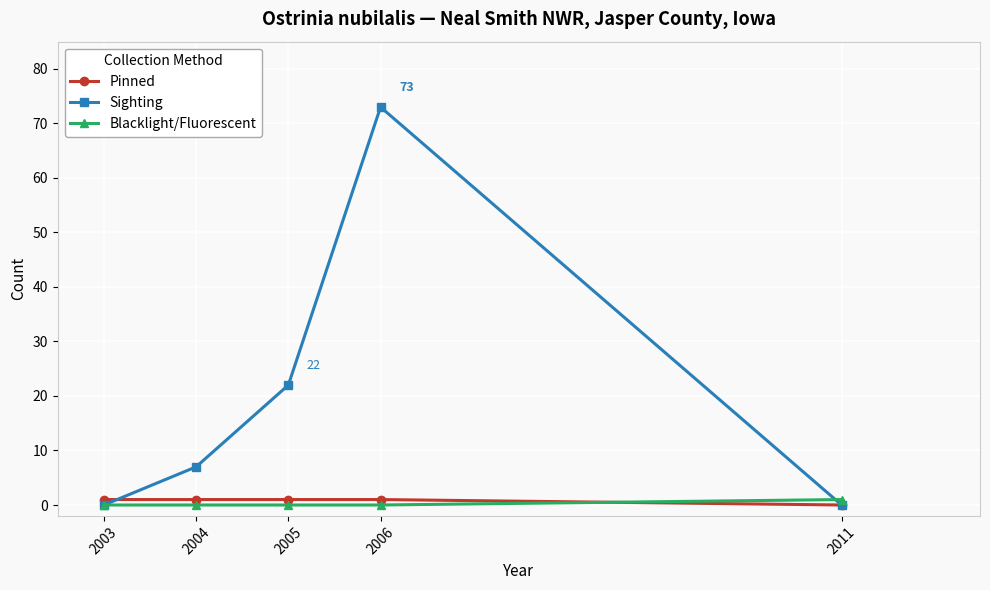

What are all the series names shown in the legend?

Pinned, Sighting, Blacklight/Fluorescent